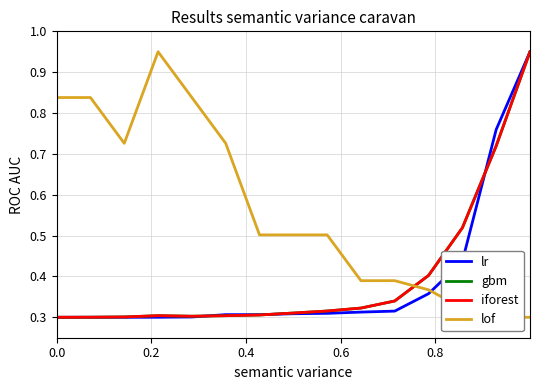

Is it true that gbm equals 0.1 at 8?

False